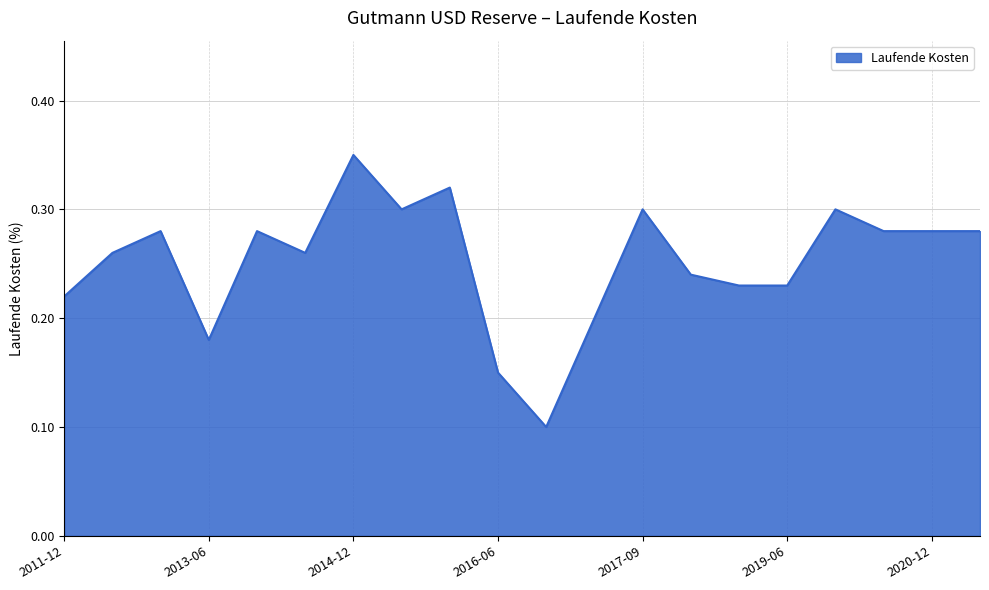

The chart shows a value of 0.2 at 2016-06. True or false?

False